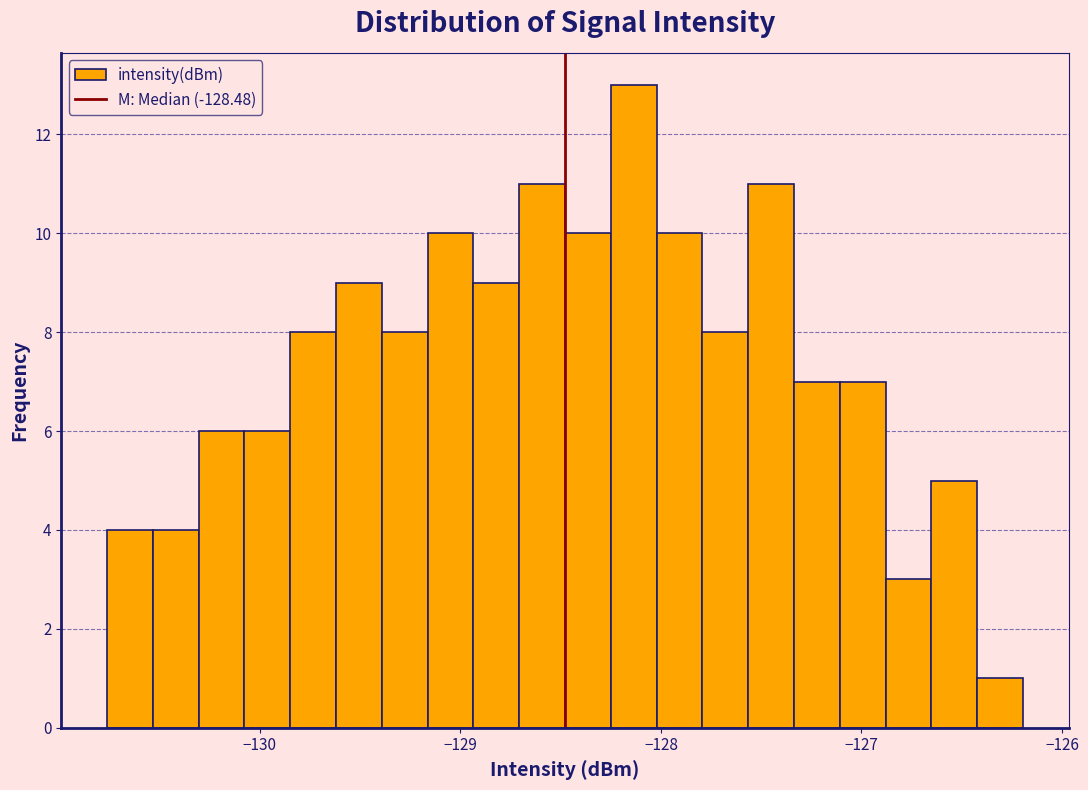

Read against the x-axis, roughly where is the centre of the tallest bar?

-128.1